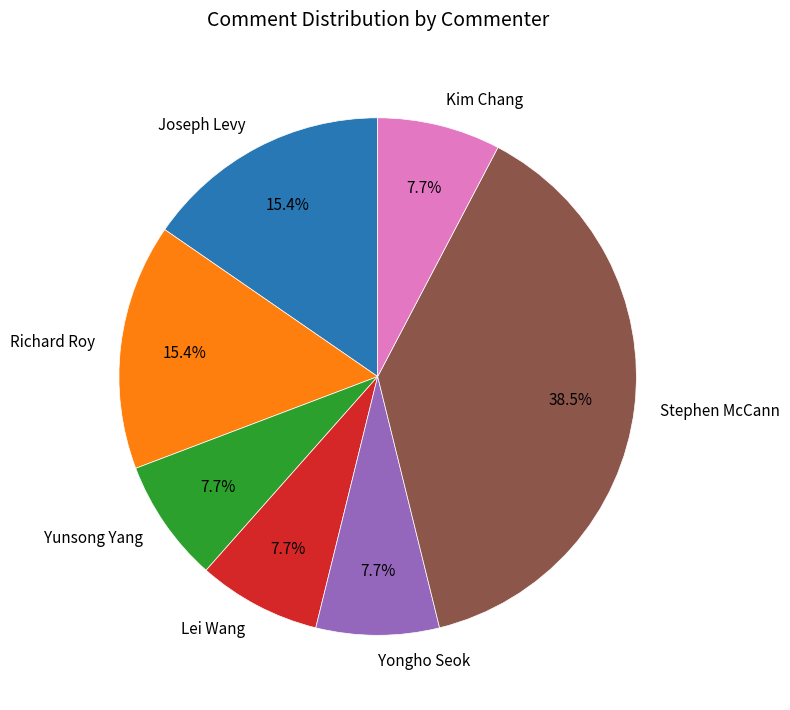

What is the largest slice in the pie chart?

Stephen McCann